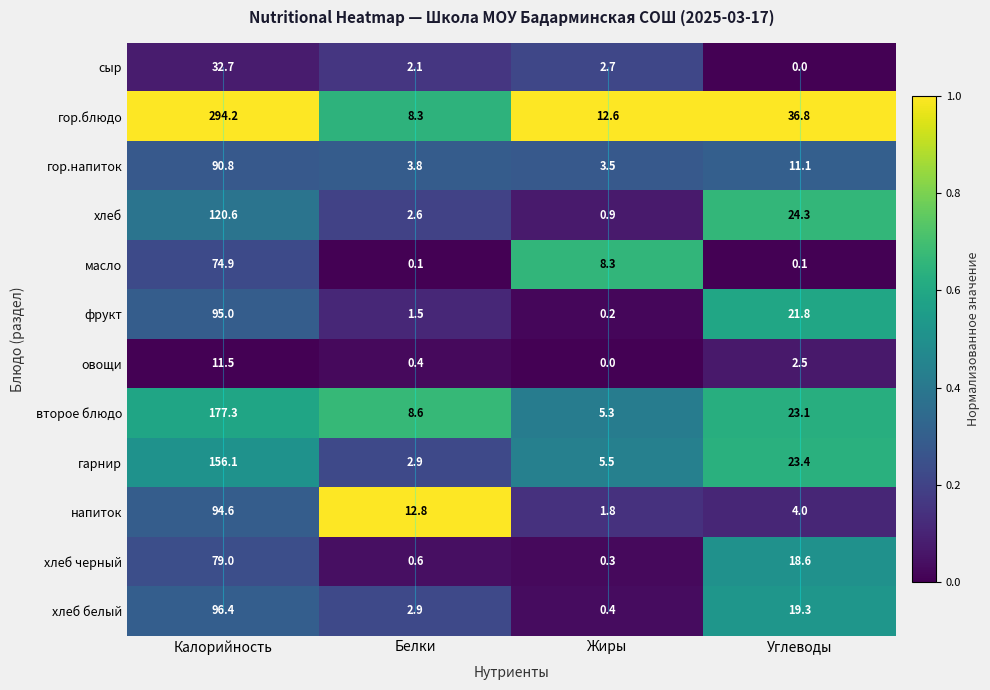

At which category is the sum across all series the highest?

Калорийность